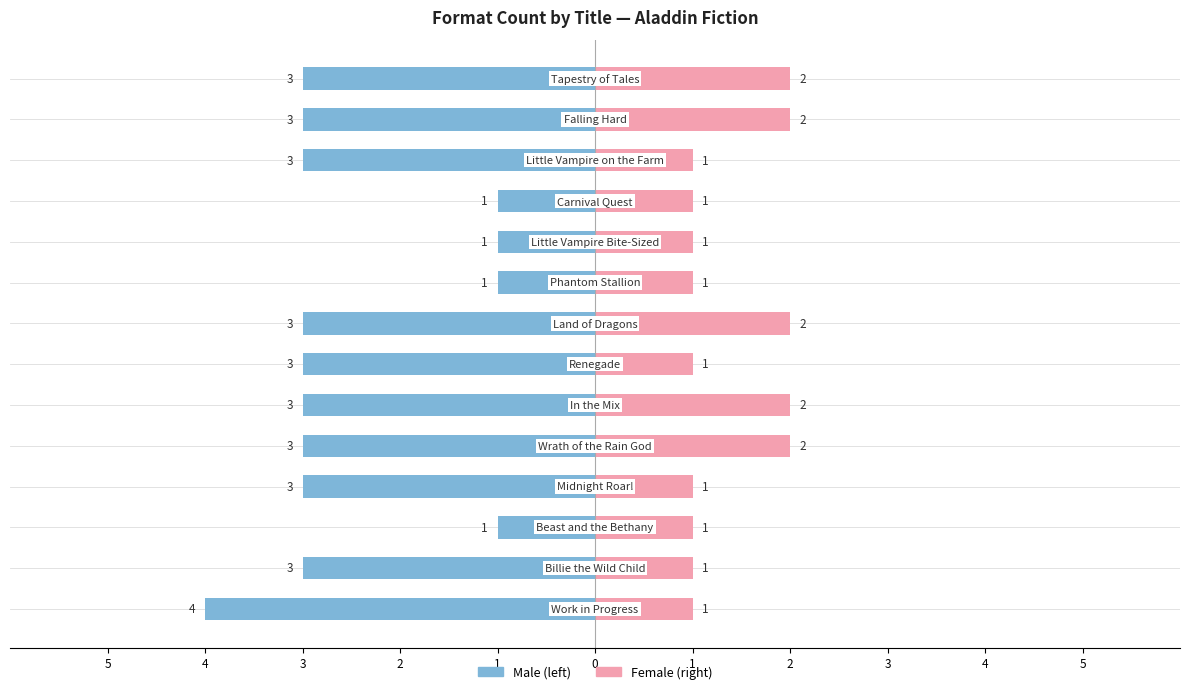

Is it true that Female equals 1 at 2?

True